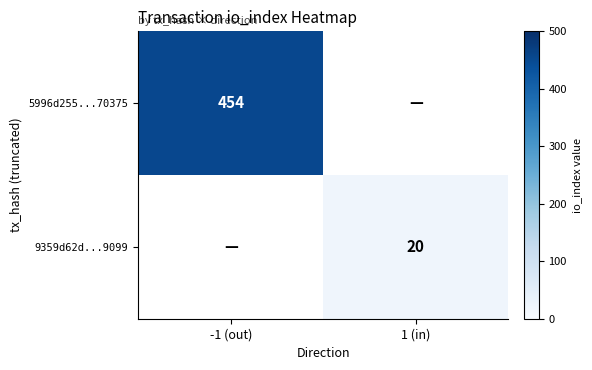

Is it true that 5996d255...70375 equals 200 at -1 (out)?

False